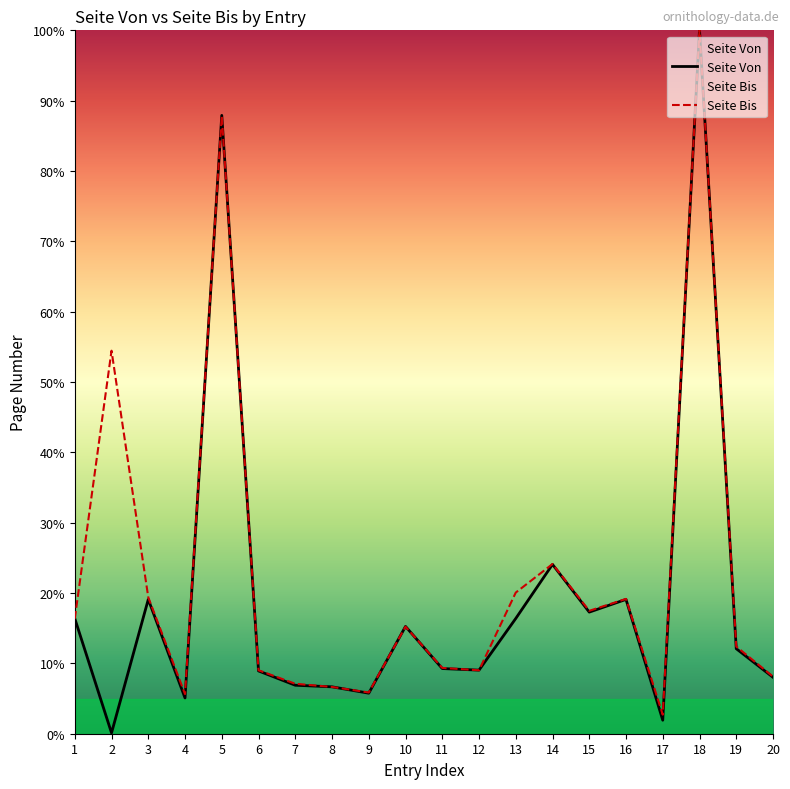

True or false: Seite Von has more than 0 interior local peaks.

True